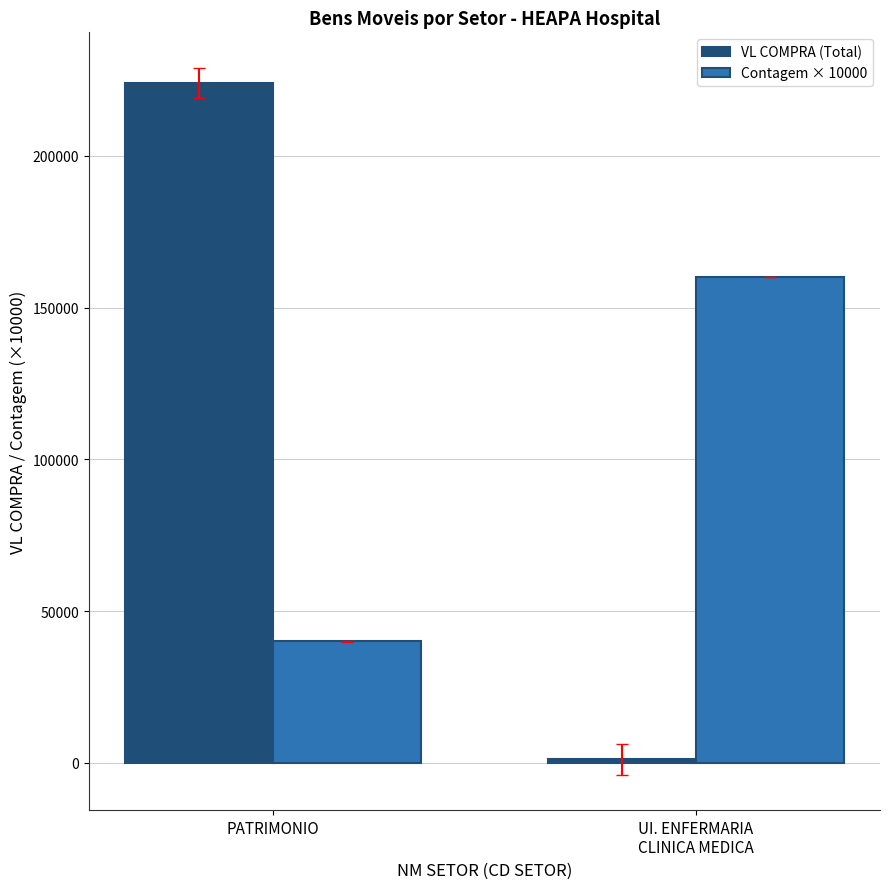

Which series has the largest range (max minus min)?

VL COMPRA (Total)